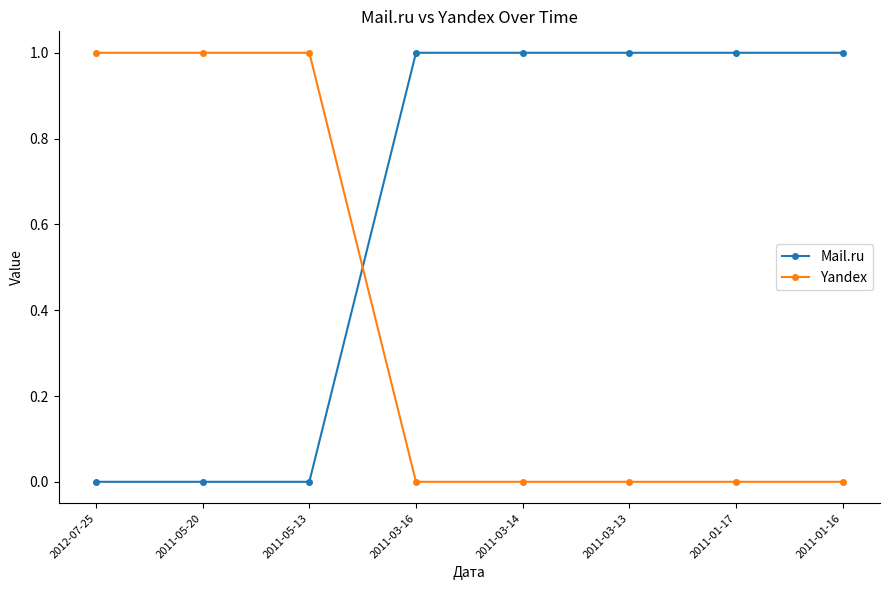

Reading right to left, what are all the values shown in this chart?

Mail.ru: 2011-01-16=1	2011-01-17=1	2011-03-13=1	2011-03-14=1	2011-03-16=1	2011-05-13=0	2011-05-20=0	2012-07-25=0
Yandex: 2011-01-16=0	2011-01-17=0	2011-03-13=0	2011-03-14=0	2011-03-16=0	2011-05-13=1	2011-05-20=1	2012-07-25=1